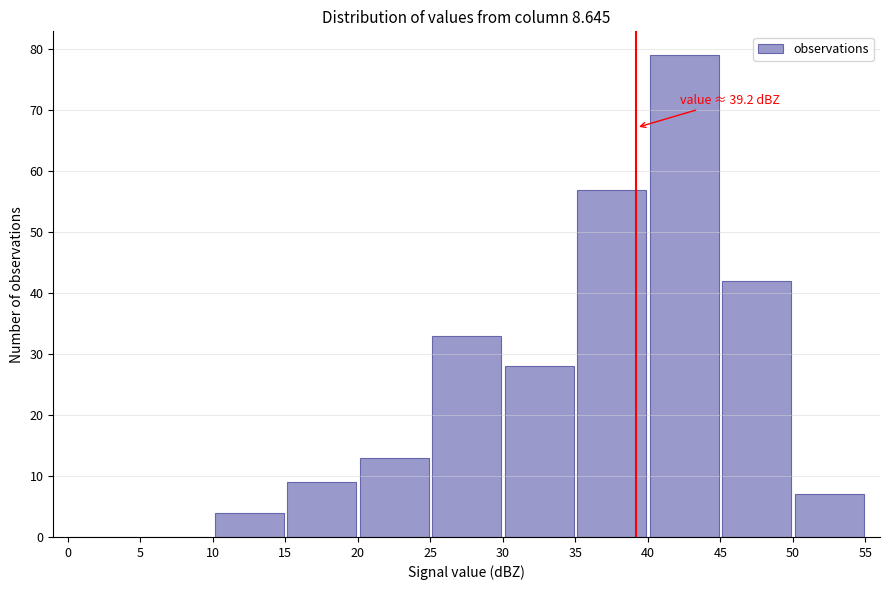

Over which range of the x-axis is the bar tallest?

40 to 45